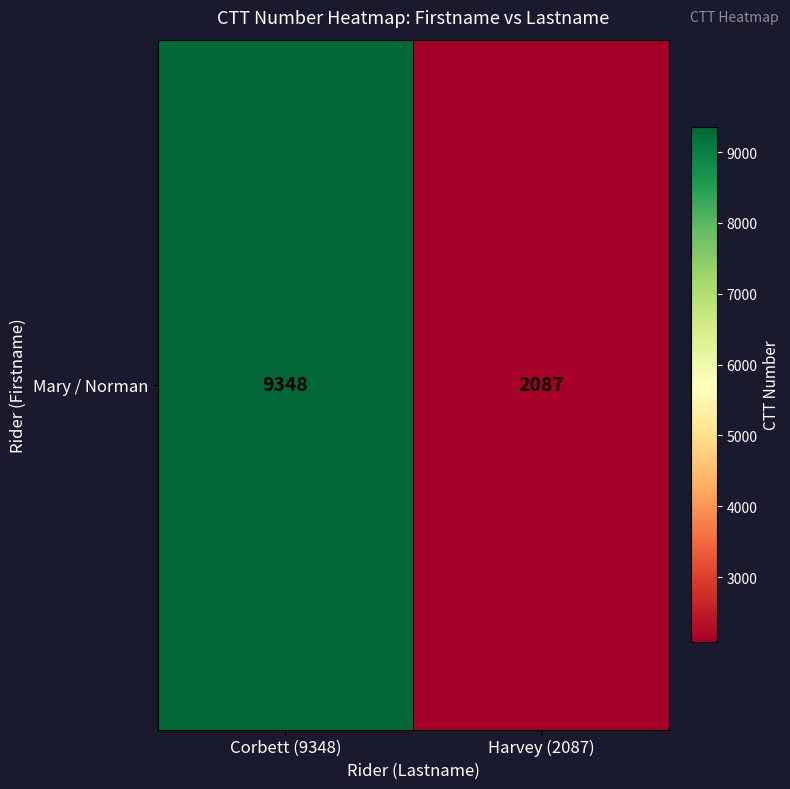

What is the sum of the values at Corbett (9348) and Harvey (2087)?

11435